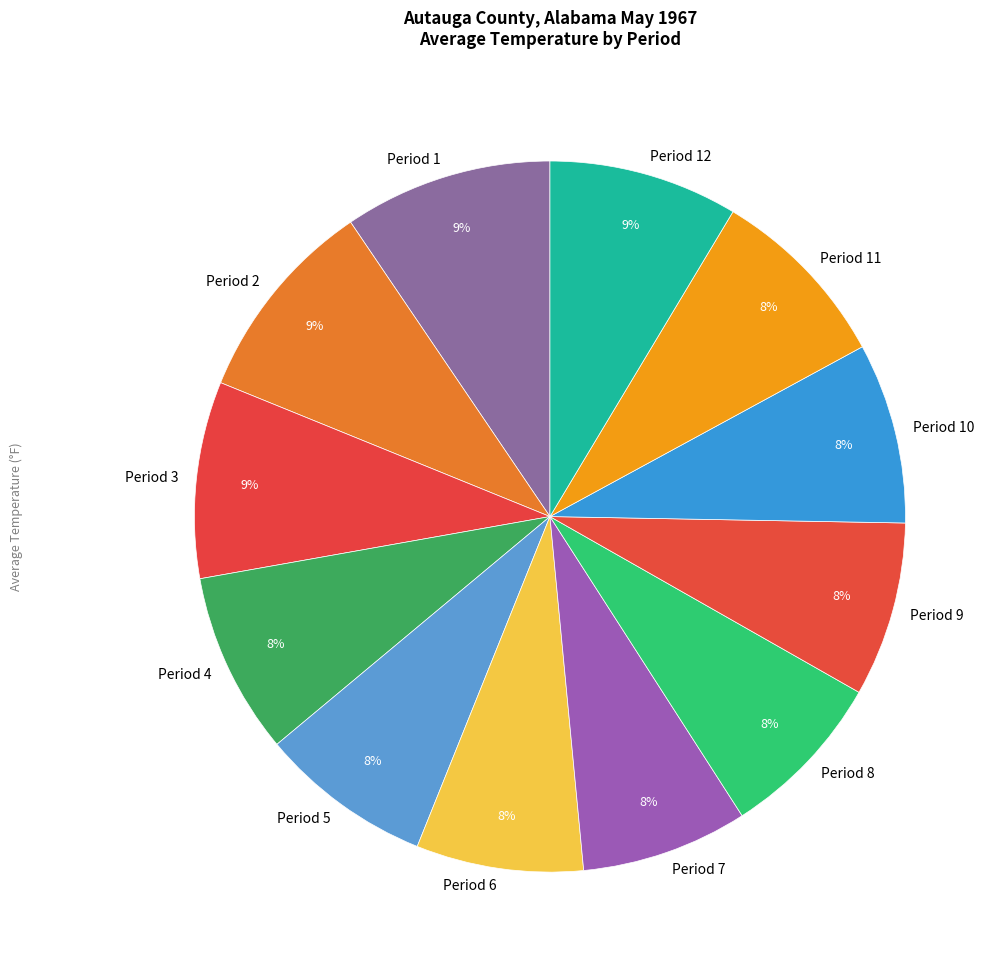

Approximately how many times larger is the value at Period 9 compared to Period 7?

1.0